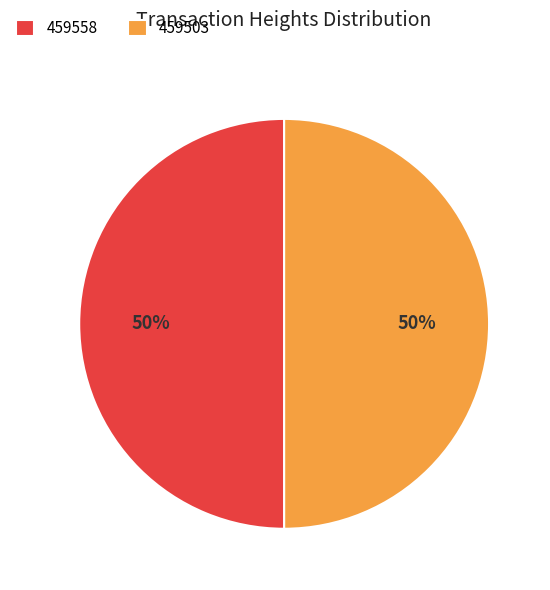

Do 459503 and 459558 together represent more than half of the pie?

Yes